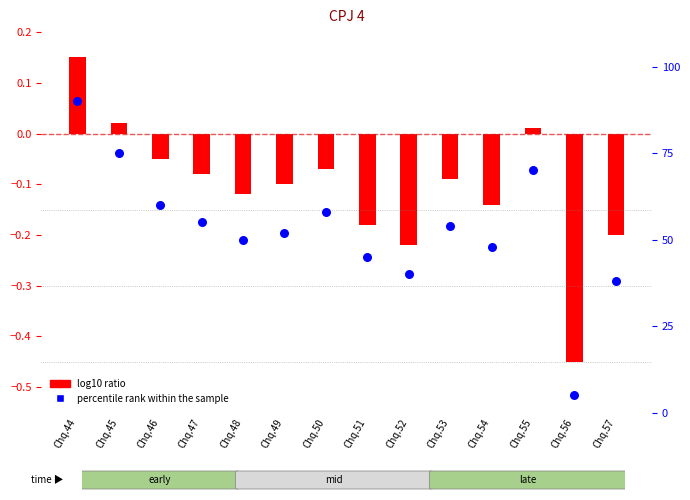

Which has a higher value, Chq.57 or Chq.45?

Chq.45